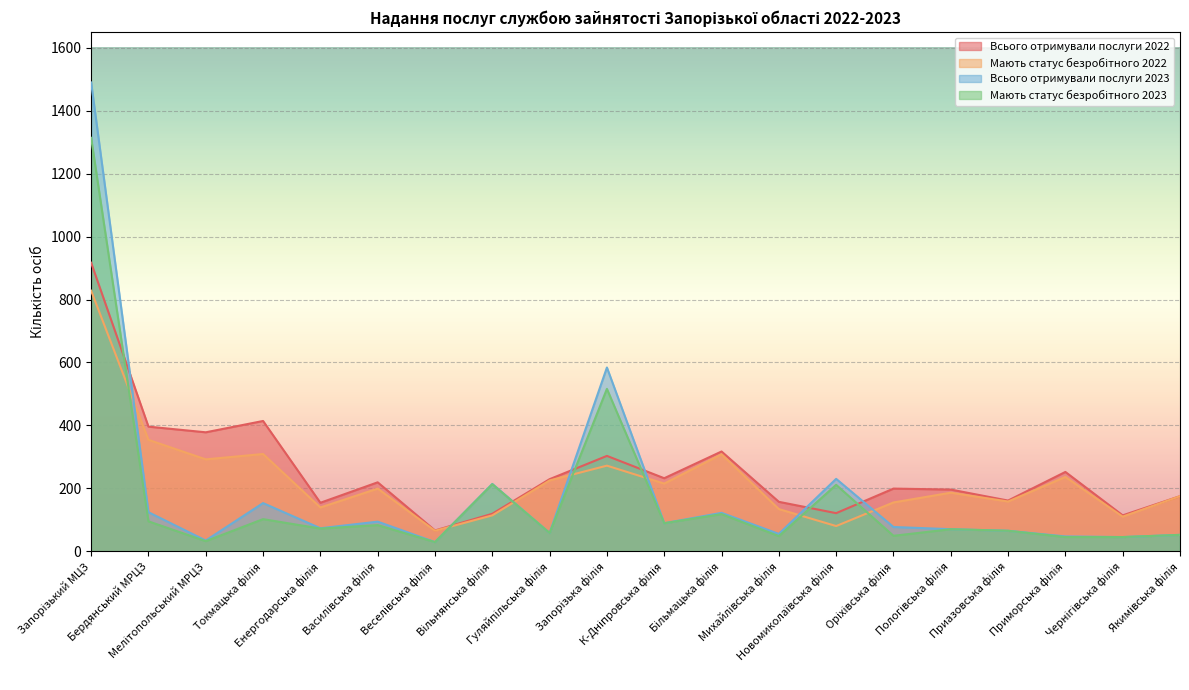

List the series in order of their peak value, lowest first.

Мають статус безробітного 2022, Всього отримували послуги 2022, Мають статус безробітного 2023, Всього отримували послуги 2023